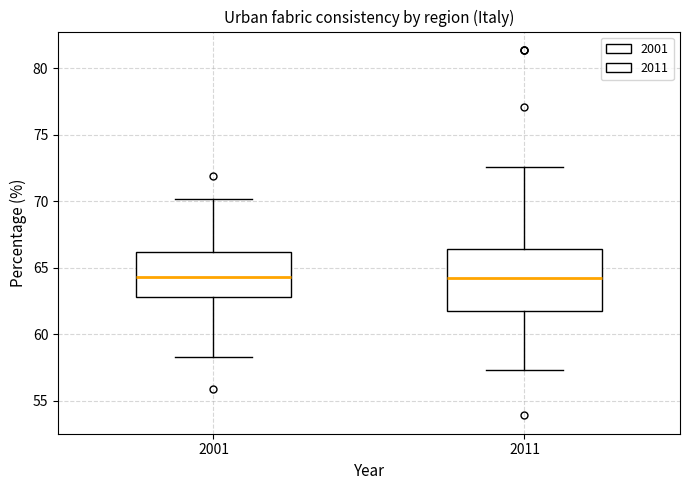

Reading left to right, read every box against the y-axis: the position of its median line, the range the box covers, and the ends of its whiskers. The values are not printed on the chart, so give them approximately, as read against the axis.

2001: median 64.5, box 63.0 to 66.0, whiskers 58.5 to 70.0
2011: median 64.5, box 61.5 to 66.5, whiskers 57.5 to 72.5